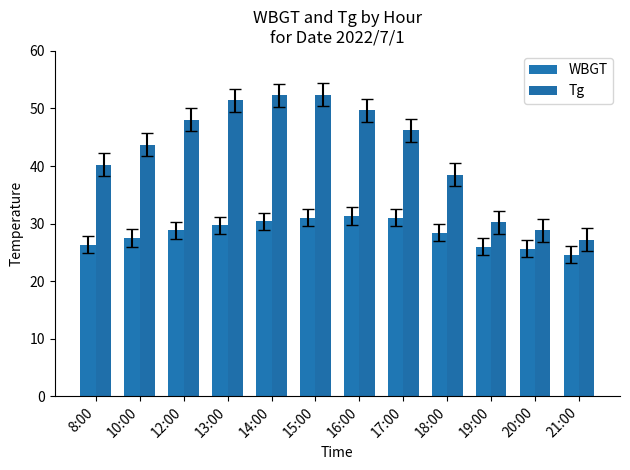

What is the label of the 2nd bar from the left?

10:00